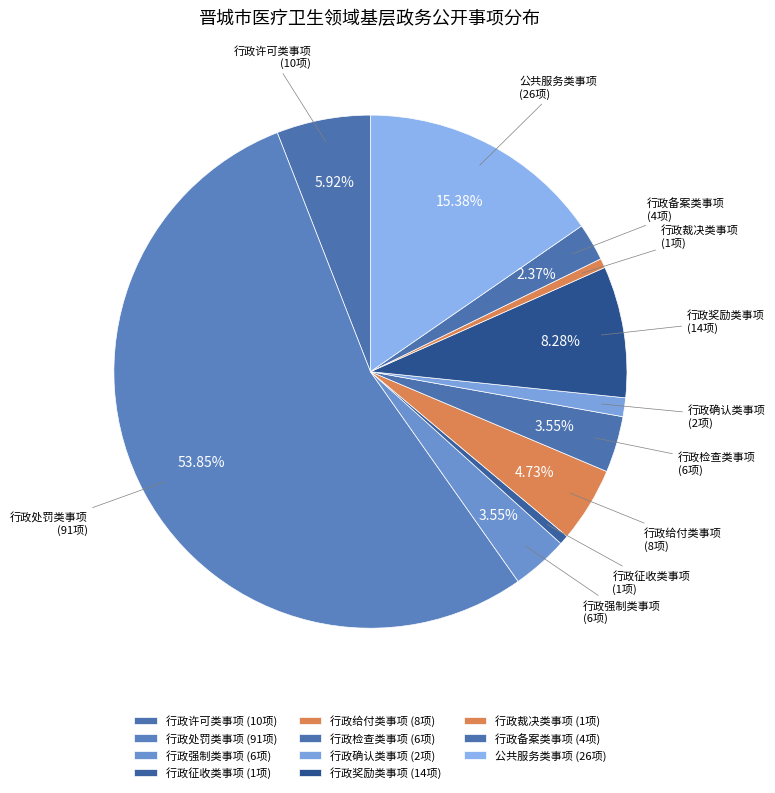

Is 行政奖励类事项 the majority of the pie?

No